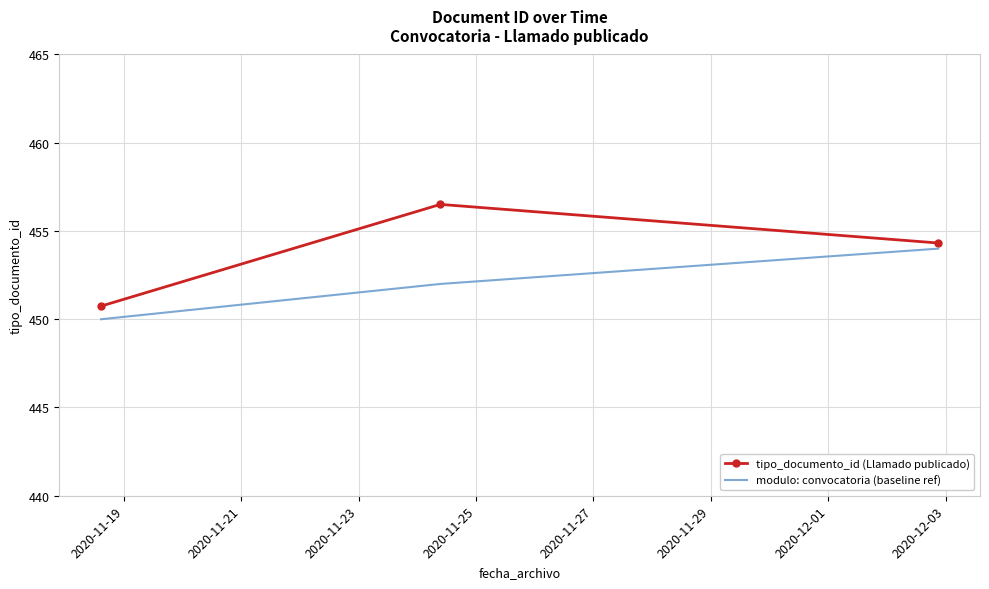

Reading left to right, extract all data points from this chart.

tipo_documento_id (Llamado publicado): 450.7	456.5	454.3
modulo: convocatoria (baseline ref): 450.0	452.0	454.0